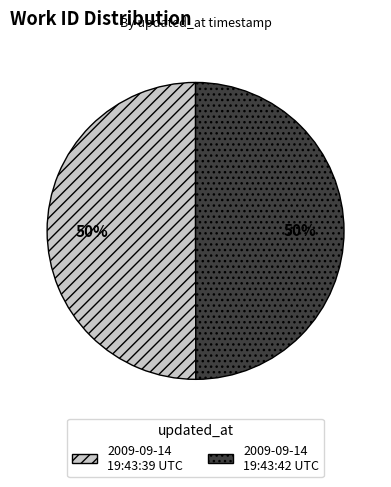

Approximately how many times larger is the value at 2009-09-14 19:43:42 UTC compared to 2009-09-14 19:43:39 UTC?

1.0